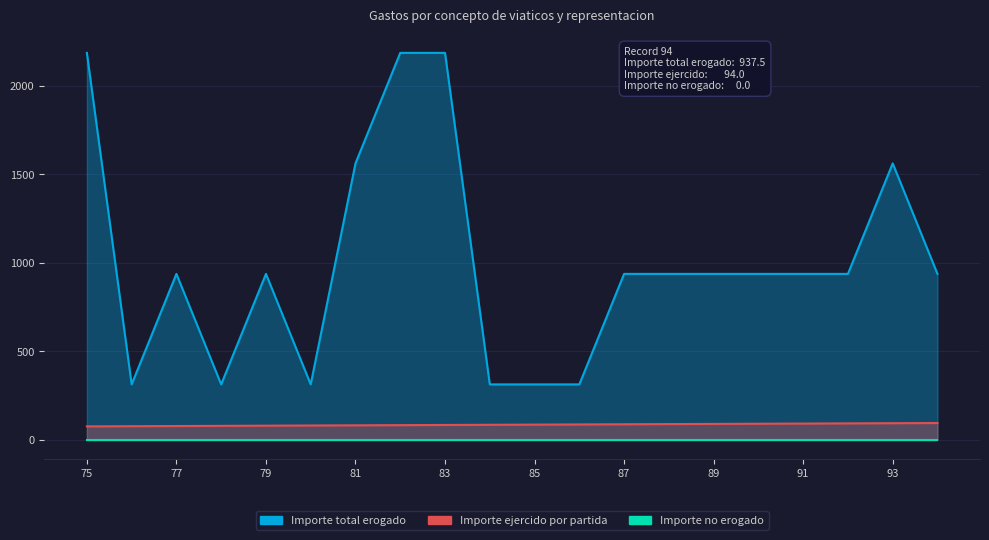

What is the sum of the Importe ejercido por partida values at 88 and 89?

177.0